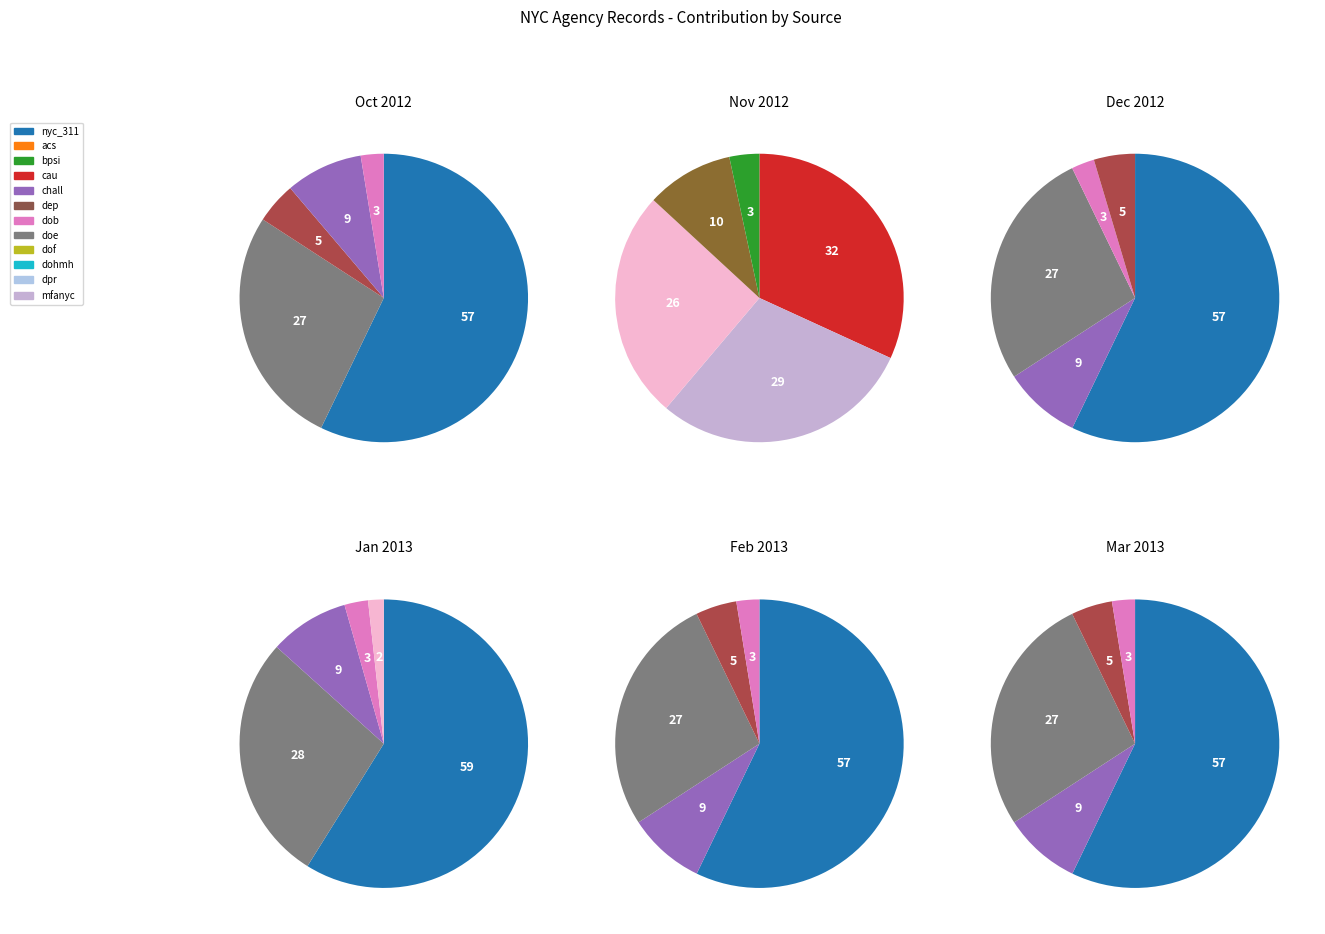

Is it true that nyc_service is 10% of the pie?

False